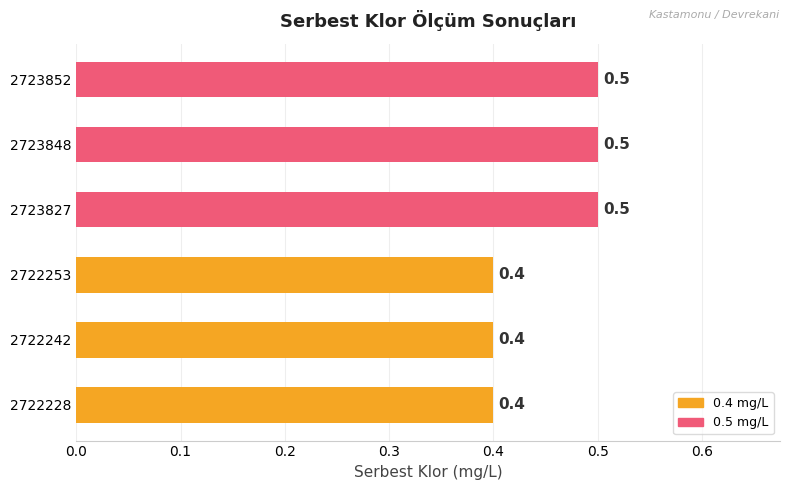

What is the average value?

0.5